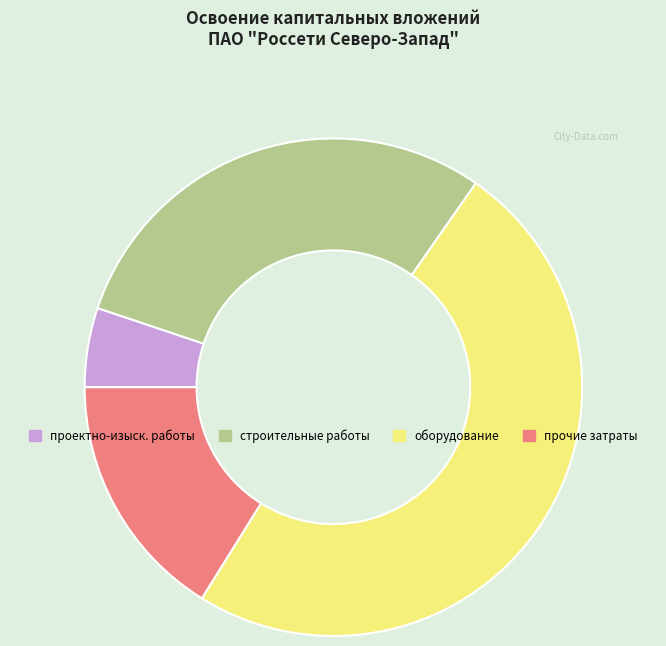

Count the number of slices in the pie.

4